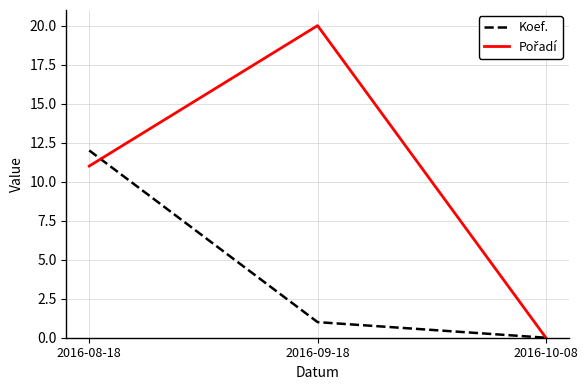

What is the sum of all Koef. values?

13